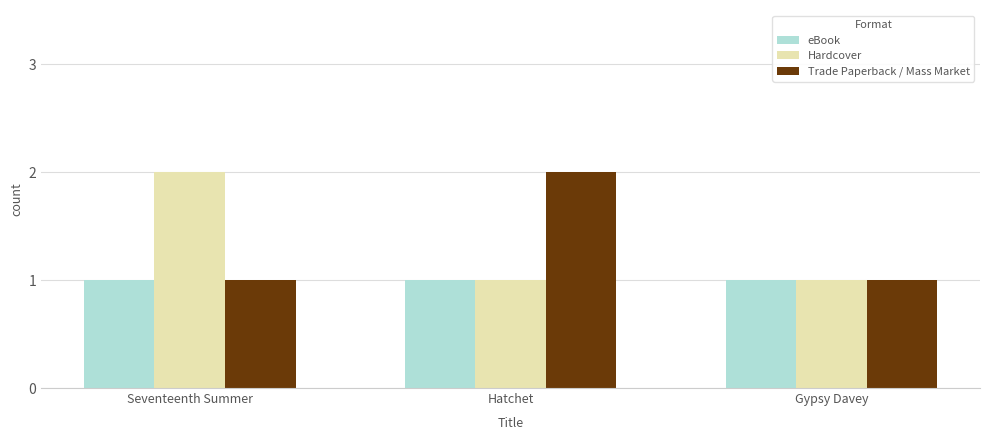

What is the value of the eBook bar at the 2nd from the left?

1